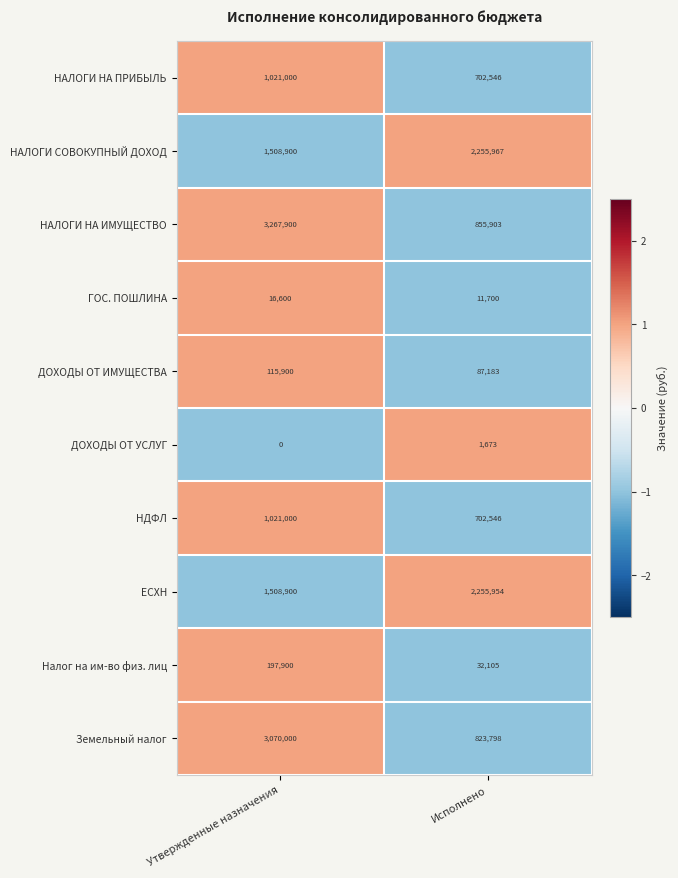

List the labels in order of ГОС. ПОШЛИНА value, largest first.

Утвержденные назначения, Исполнено